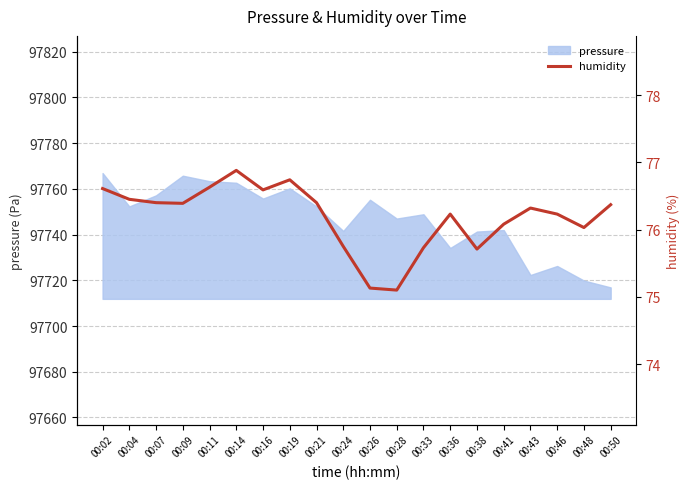

Where does the data first go above 76?

00:02